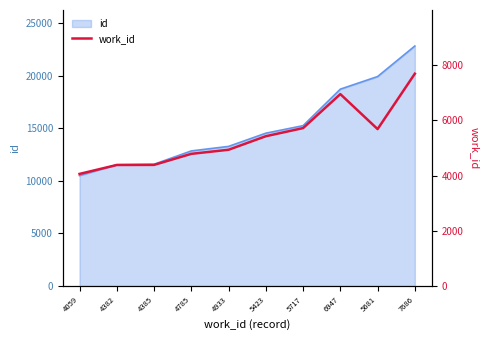

Is it true that the value at 5717 is 2923?

False